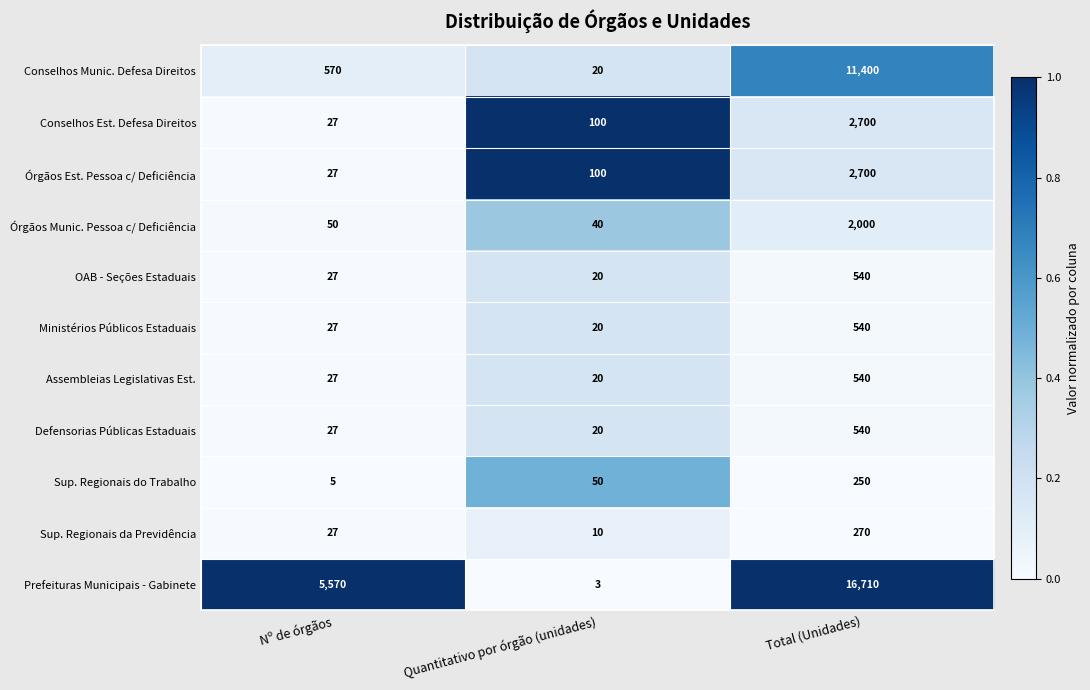

What is the average value of the Órgãos Est. Pessoa c/ Deficiência series?

942